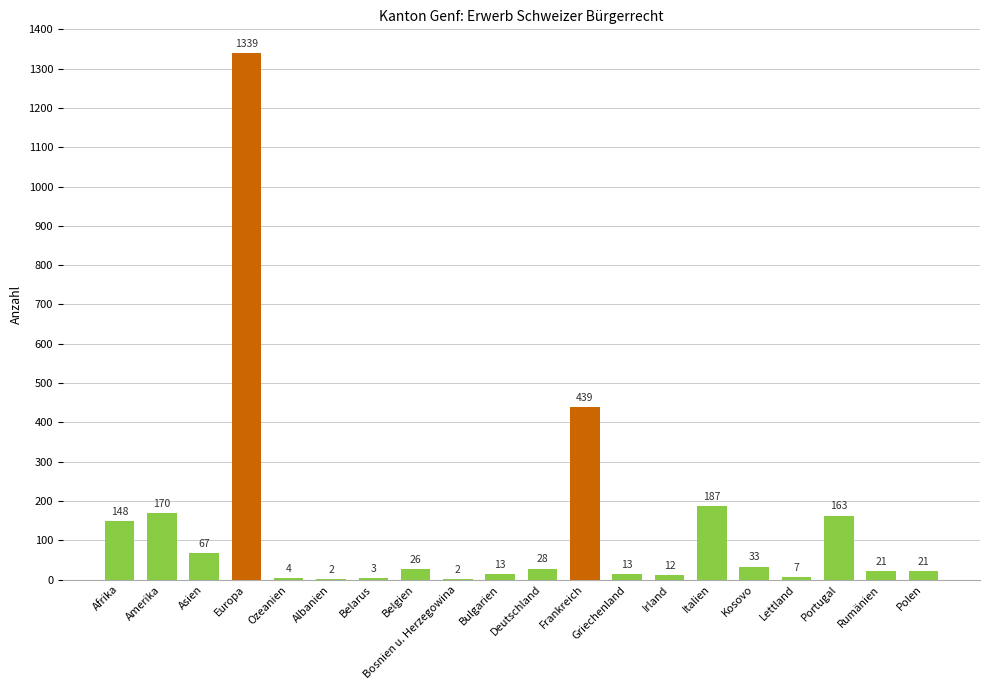

Reading left to right, transcribe all the data shown in this chart.

148	170	67	1339	4	2	3	26	2	13	28	439	13	12	187	33	7	163	21	21